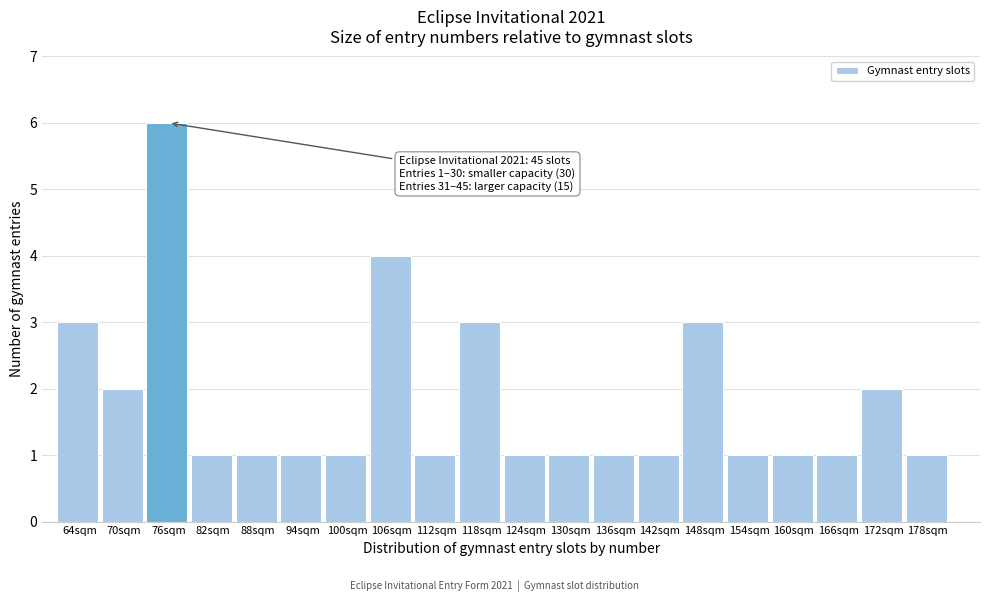

Reading left to right, extract all data points from this chart.

64sqm=3	70sqm=2	76sqm=6	82sqm=1	88sqm=1	94sqm=1	100sqm=1	106sqm=4	112sqm=1	118sqm=3	124sqm=1	130sqm=1	136sqm=1	142sqm=1	148sqm=3	154sqm=1	160sqm=1	166sqm=1	172sqm=2	178sqm=1